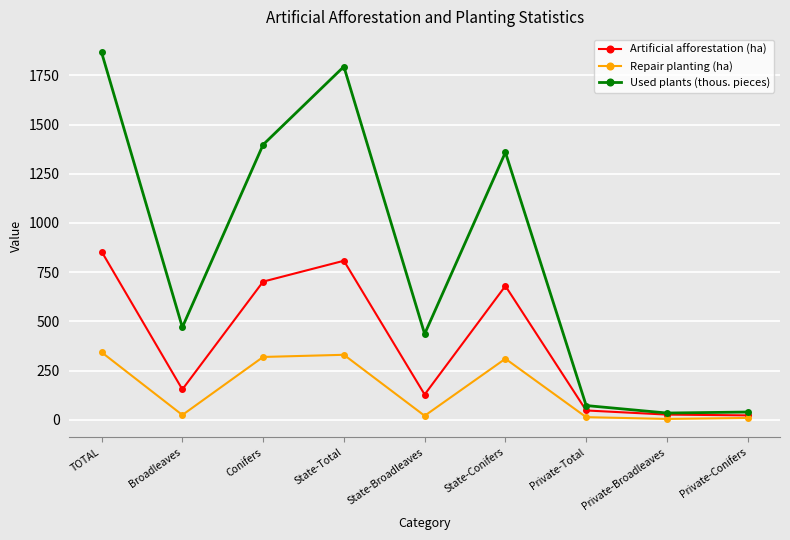

What is the value of the Used plants (thous. pieces) point at the 4th from the left?

1795